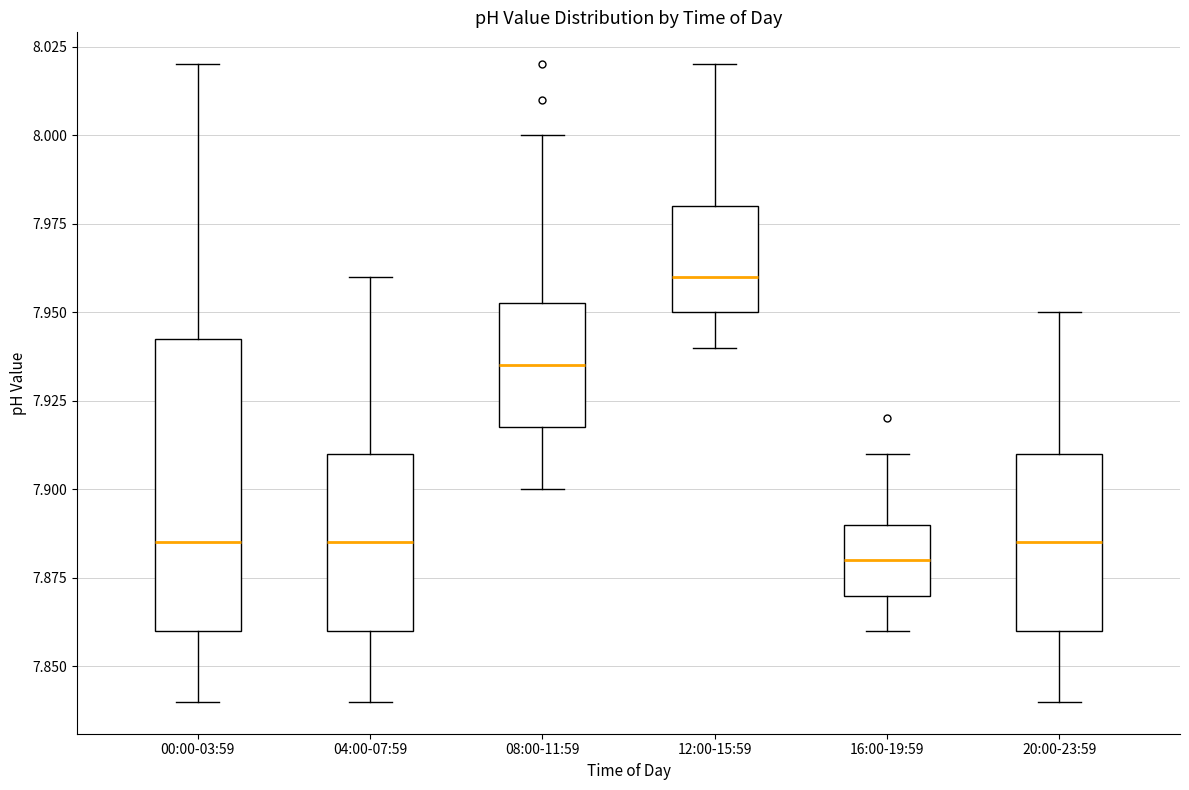

Reading left to right, read every box against the y-axis: the position of its median line, the range the box covers, and the ends of its whiskers. The values are not printed on the chart, so give them approximately, as read against the axis.

00:00-03:59: median 7.885, box 7.860 to 7.945, whiskers 7.840 to 8.020
04:00-07:59: median 7.885, box 7.860 to 7.910, whiskers 7.840 to 7.960
08:00-11:59: median 7.935, box 7.920 to 7.955, whiskers 7.900 to 8.000
12:00-15:59: median 7.960, box 7.950 to 7.980, whiskers 7.940 to 8.020
16:00-19:59: median 7.880, box 7.870 to 7.890, whiskers 7.860 to 7.910
20:00-23:59: median 7.885, box 7.860 to 7.910, whiskers 7.840 to 7.950